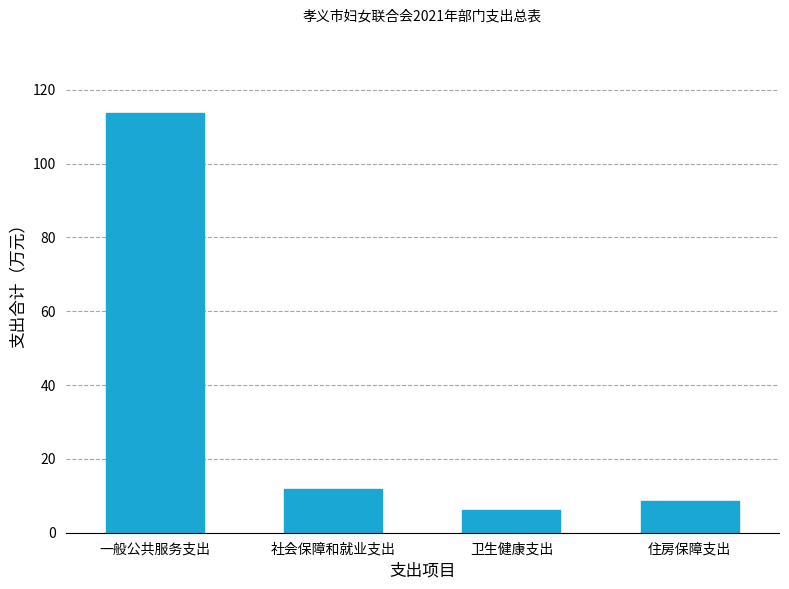

Reading right to left, what are all the values shown in this chart?

住房保障支出=8.6	卫生健康支出=6.3	社会保障和就业支出=11.8	一般公共服务支出=113.7